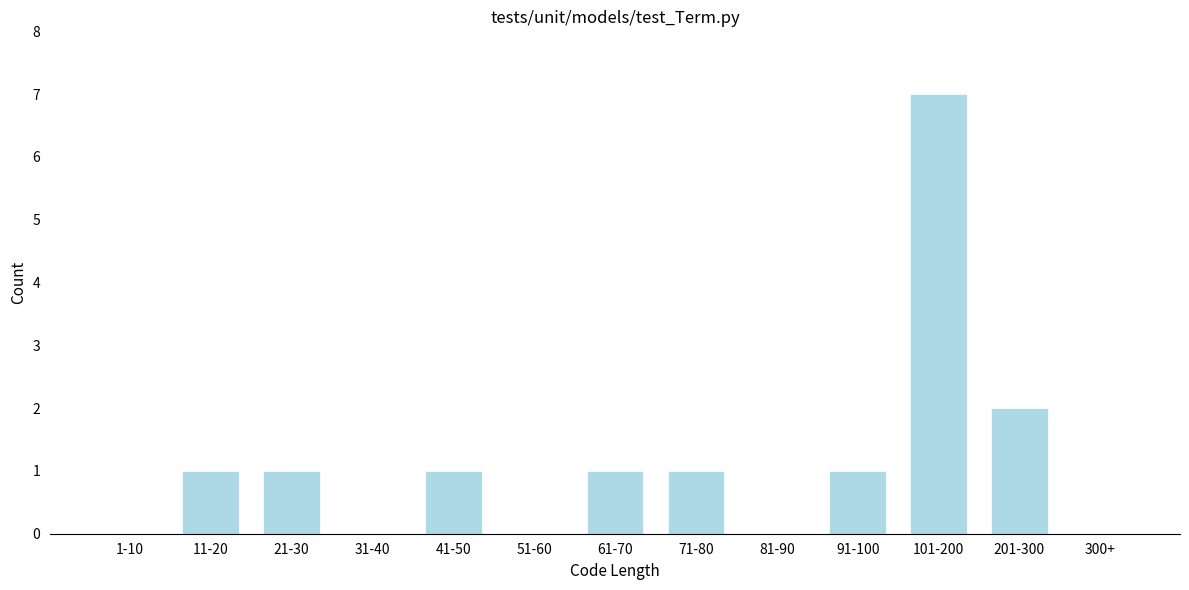

Reading left to right, list all the values displayed in this chart.

1-10=0	11-20=1	21-30=1	31-40=0	41-50=1	51-60=0	61-70=1	71-80=1	81-90=0	91-100=1	101-200=7	201-300=2	300+=0